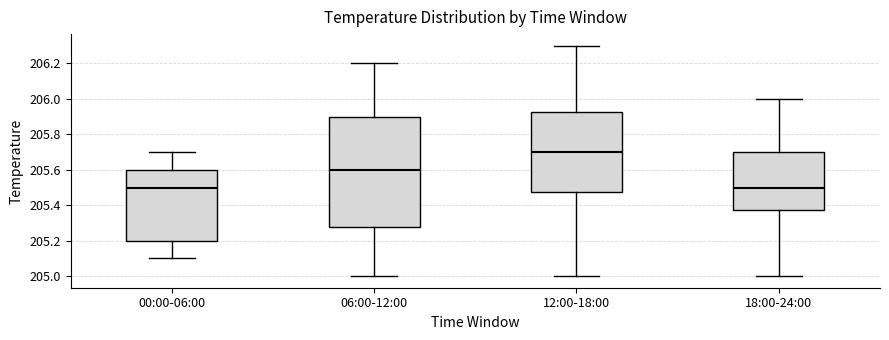

Which box is the tallest, from its lower edge to its upper edge?

06:00-12:00